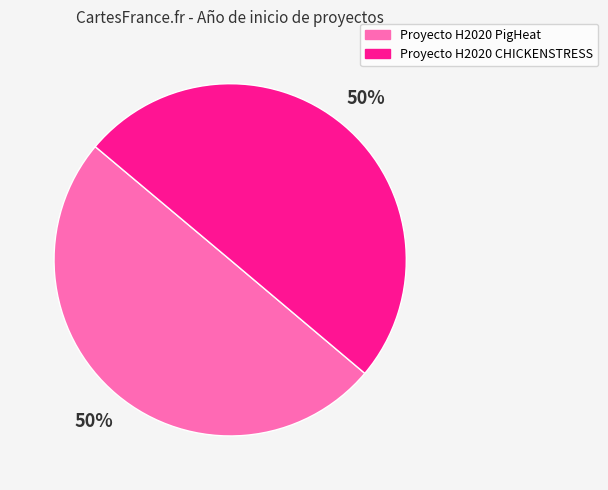

Approximately how many times larger is the value at Proyecto H2020 CHICKENSTRESS compared to Proyecto H2020 PigHeat?

1.0